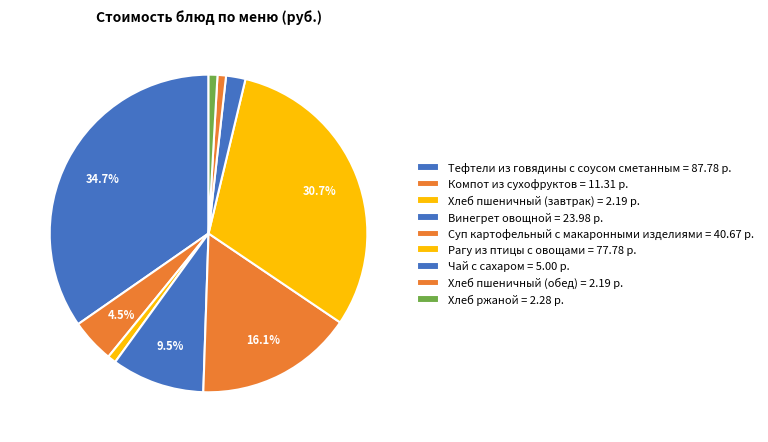

To the nearest percent, what is the difference between the Суп картофельный с макаронными изделиями and Хлеб ржаной slice percentages?

15%